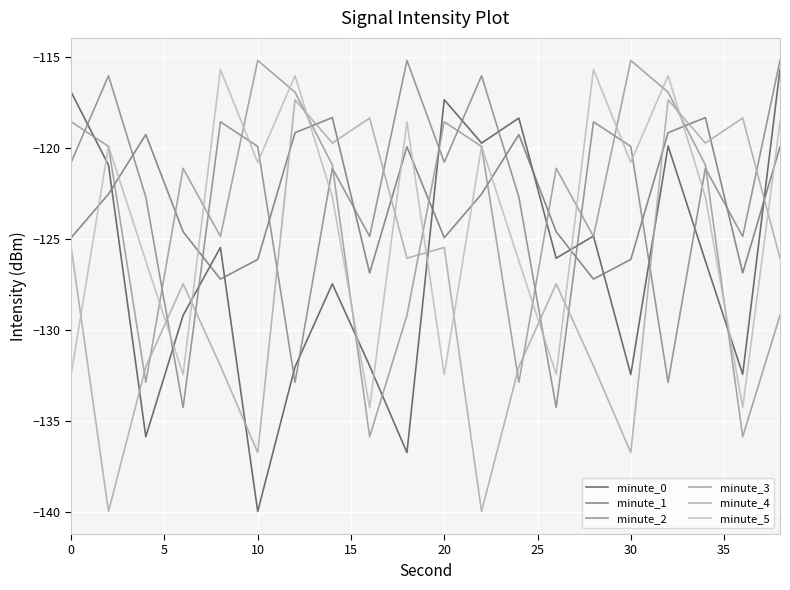

How many lines are shown in the chart?

6